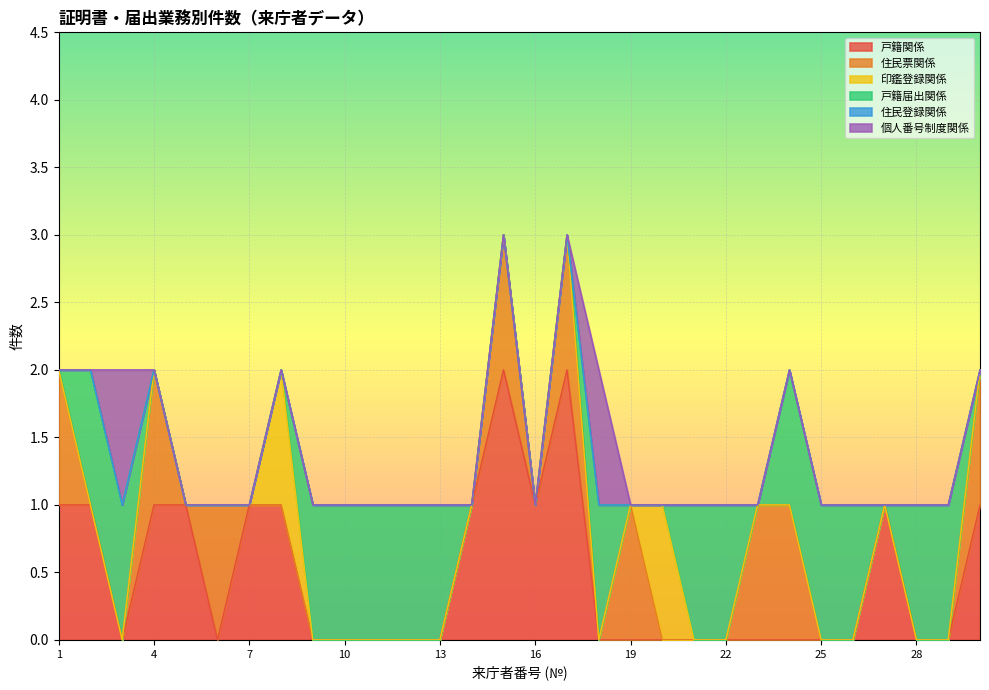

Reading left to right, transcribe all the data shown in this chart.

戸籍関係: 1	1	0	1	1	0	1	1	0	0	0	0	0	1	2	1	2	0	0	0	0	0	0	0	0	0	1	0	0	1
住民票関係: 1	0	0	1	0	1	0	0	0	0	0	0	0	0	1	0	1	0	1	0	0	0	1	1	0	0	0	0	0	1
印鑑登録関係: 0	0	0	0	0	0	0	1	0	0	0	0	0	0	0	0	0	0	0	1	0	0	0	0	0	0	0	0	0	0
戸籍届出関係: 0	1	1	0	0	0	0	0	1	1	1	1	1	0	0	0	0	1	0	0	1	1	0	1	1	1	0	1	1	0
住民登録関係: 0	0	0	0	0	0	0	0	0	0	0	0	0	0	0	0	0	0	0	0	0	0	0	0	0	0	0	0	0	0
個人番号制度関係: 0	0	1	0	0	0	0	0	0	0	0	0	0	0	0	0	0	1	0	0	0	0	0	0	0	0	0	0	0	0